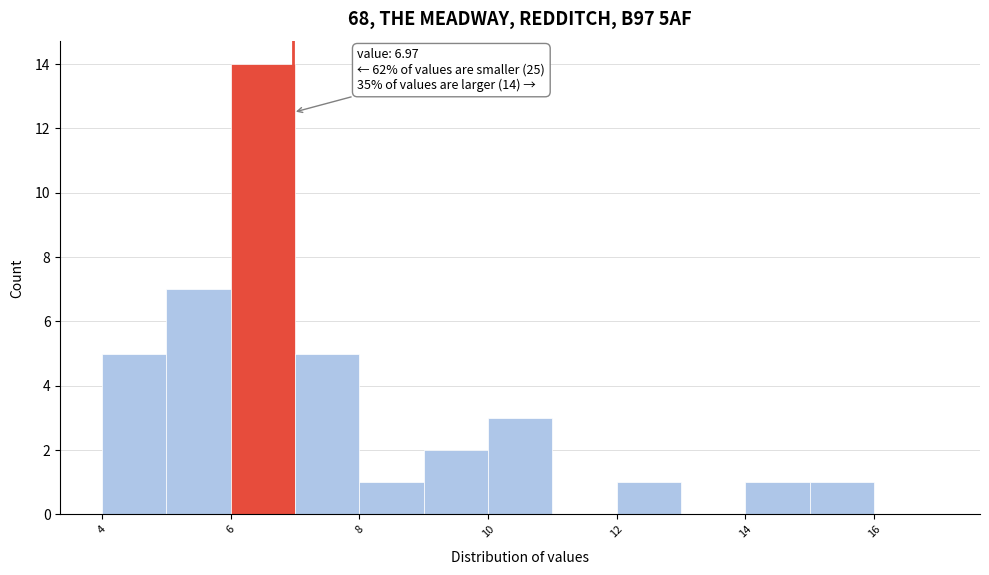

Over which range of the x-axis is the bar tallest?

6 to 7